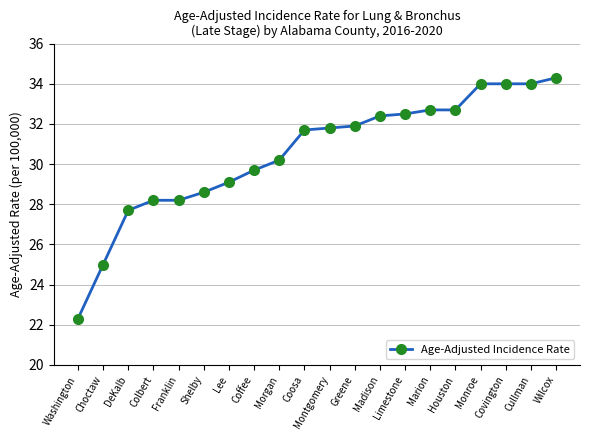

What is the maximum value shown in the chart?

34.3